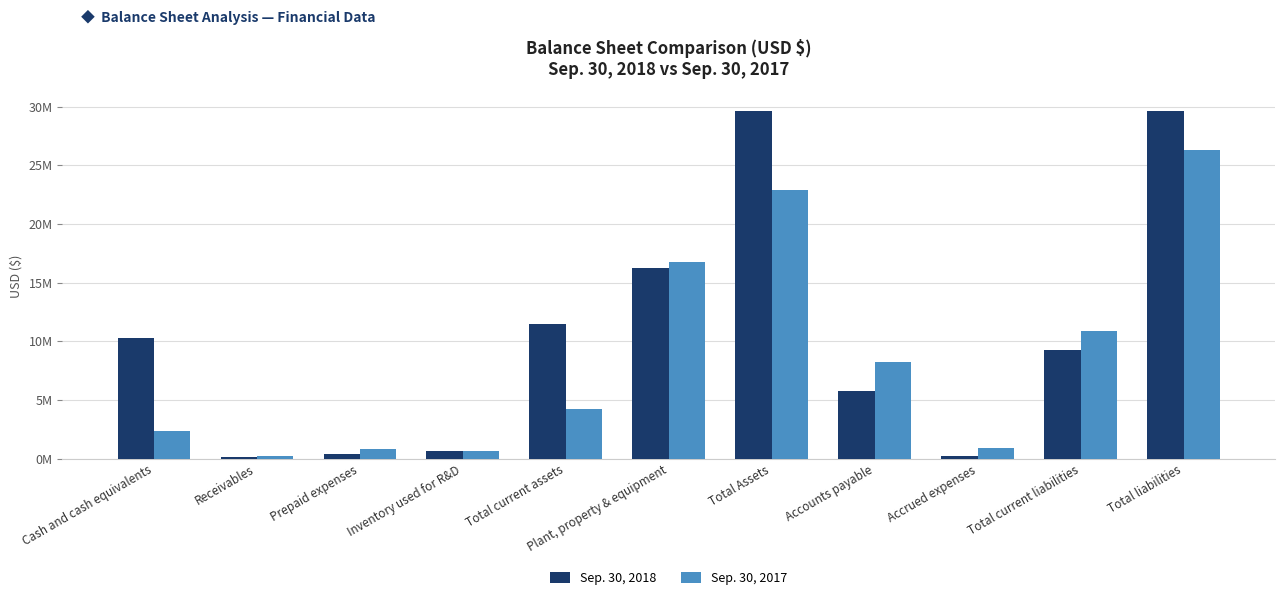

At which category does the chart reach its minimum across all series?

Receivables